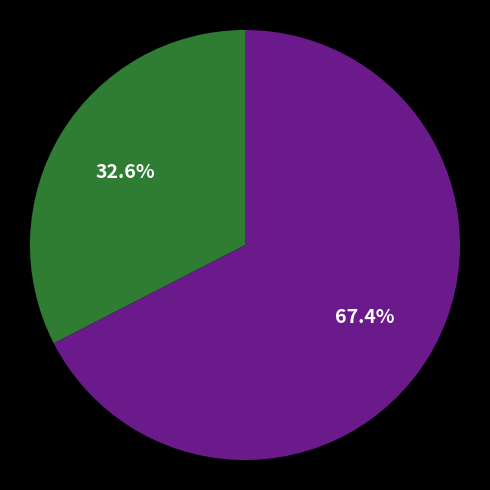

How many segments does this pie chart have?

2